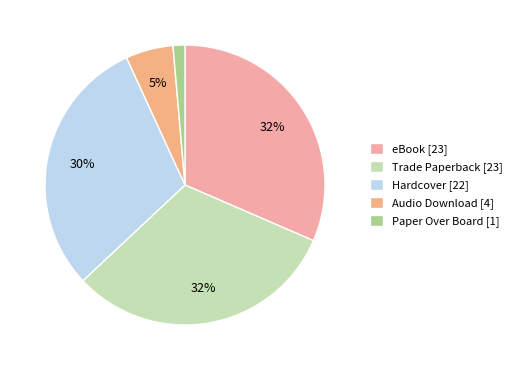

Is there any slice that represents more than half of the pie?

No